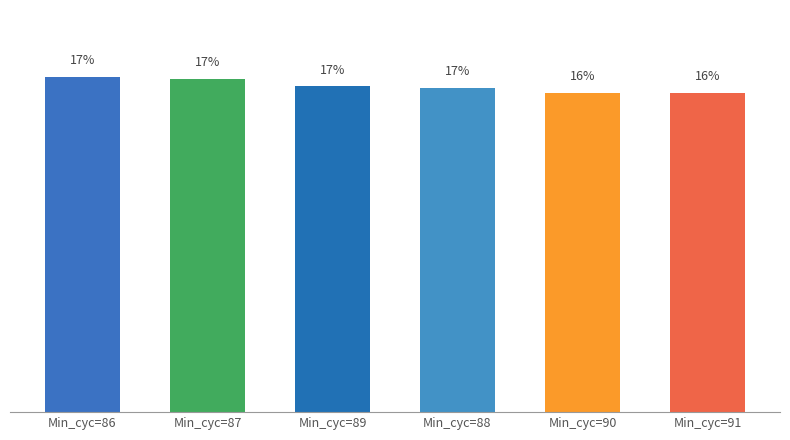

Are the bars horizontal?

No